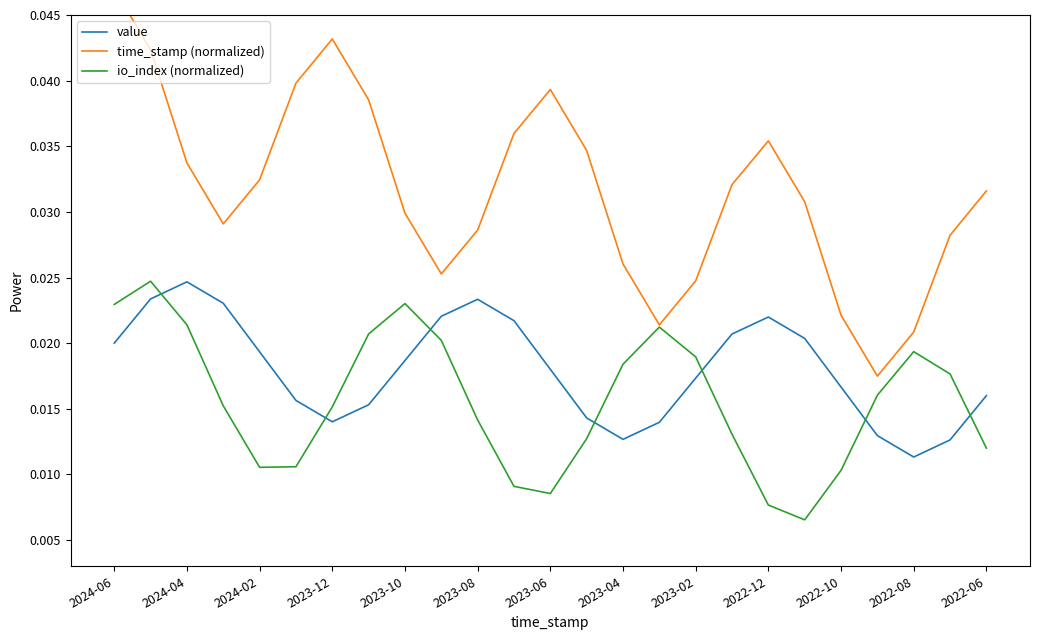

How many intersections are there between io_index (normalized) and value?

7